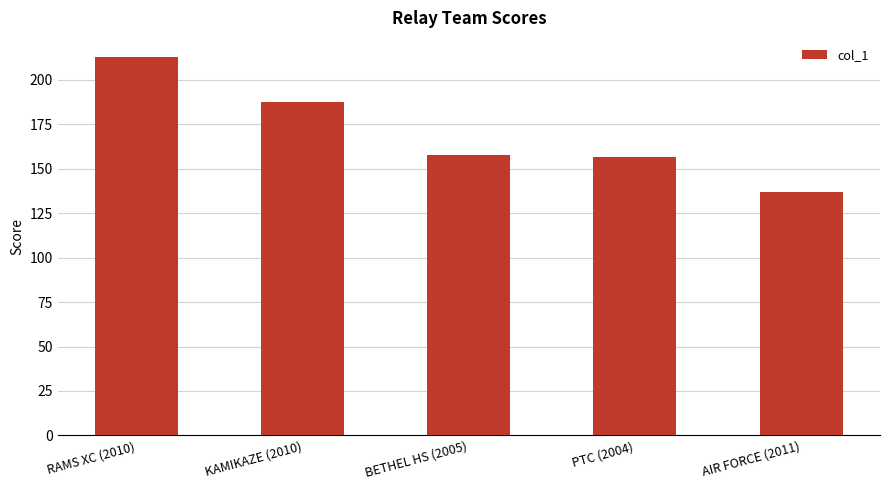

Which has a higher value, PTC (2004) or KAMIKAZE (2010)?

KAMIKAZE (2010)